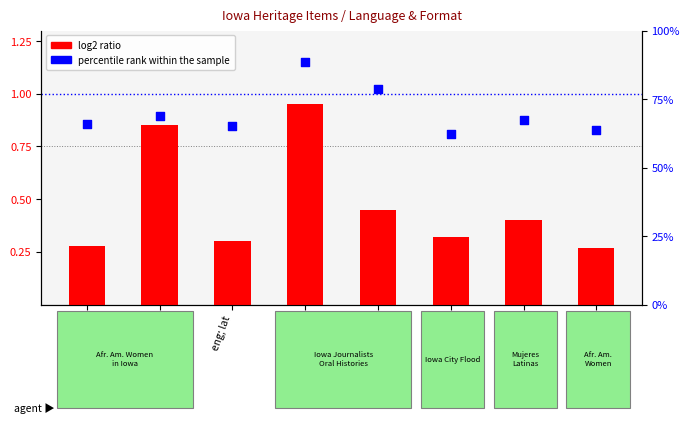

At how many categories does at least one series exceed 43?

8